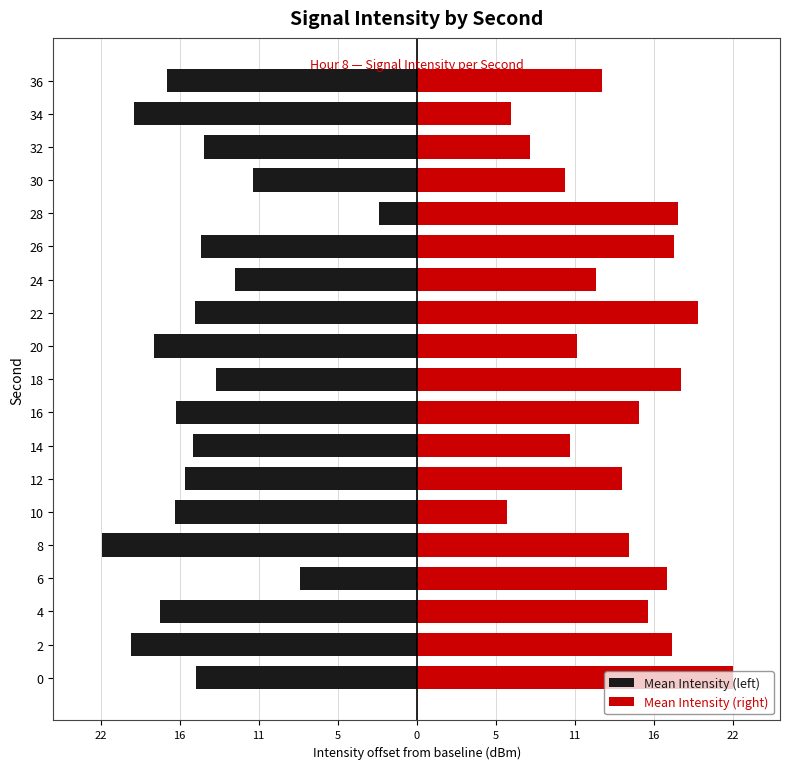

What is the label of the 5th bar from the right?

14